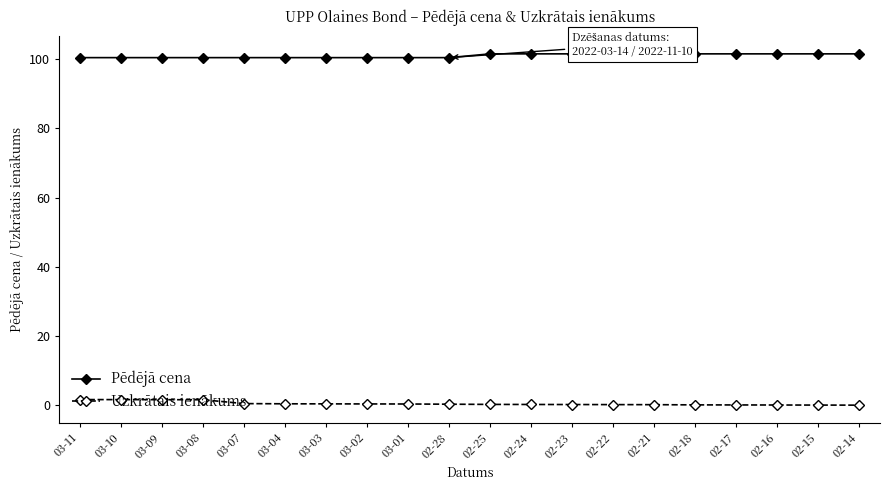

What is the maximum value shown in the chart?

101.5